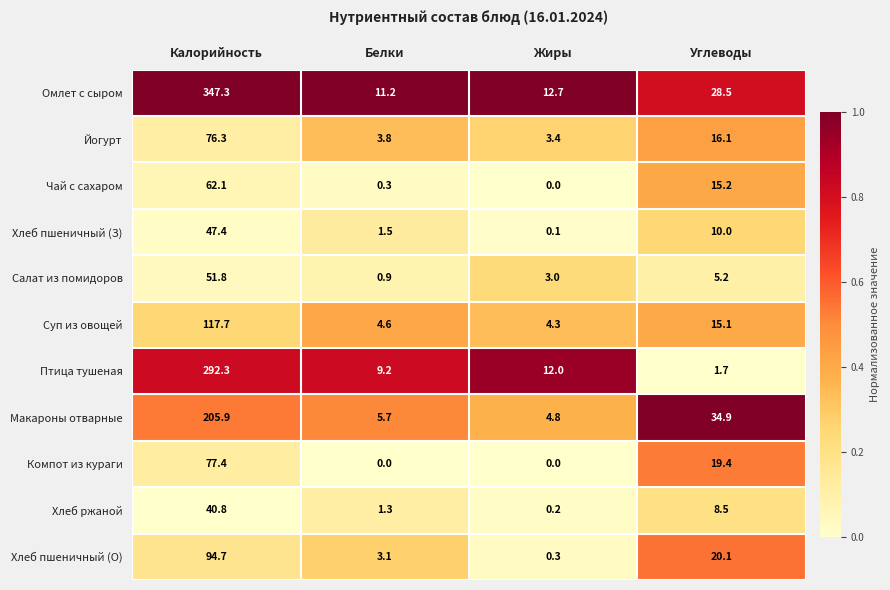

Rank the series at Белки from lowest to highest value.

Компот из кураги, Чай с сахаром, Салат из помидоров, Хлеб ржаной, Хлеб пшеничный (З), Хлеб пшеничный (О), Йогурт, Суп из овощей, Макароны отварные, Птица тушеная, Омлет с сыром